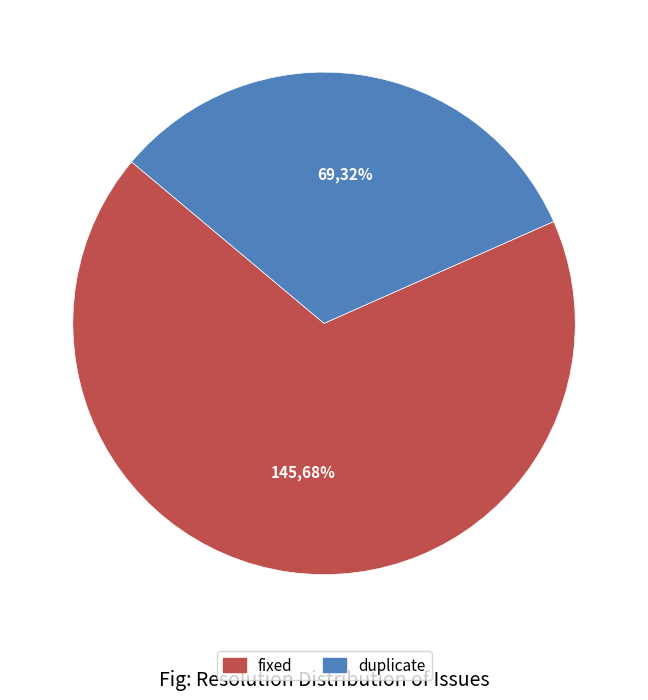

Is there any slice that represents more than half of the pie?

Yes